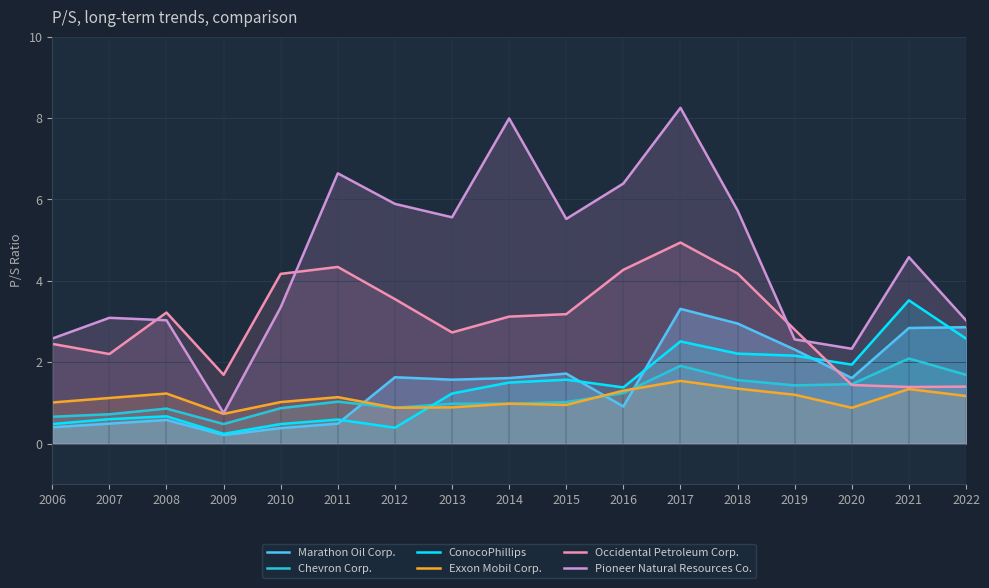

Which category has the highest value in the ConocoPhillips series?

2021